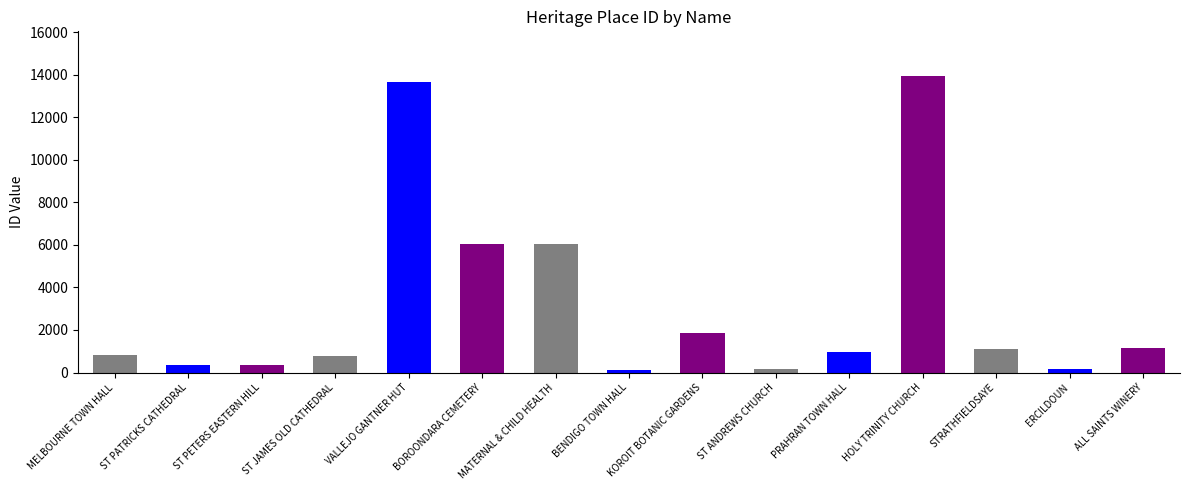

What is the approximate value at MATERNAL & CHILD HEALTH?

6054